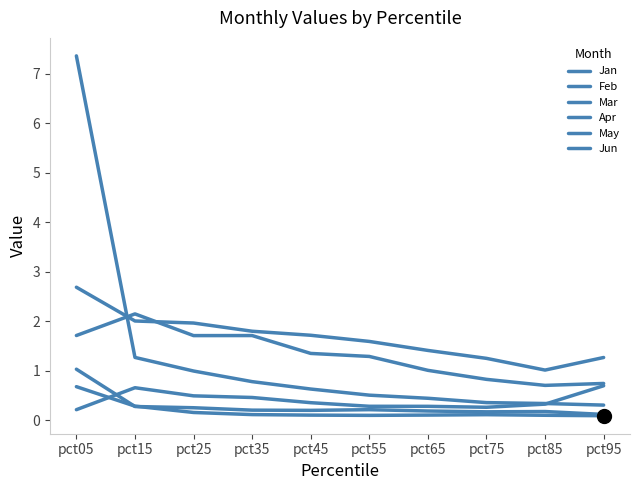

Which category has the highest value in the Apr series?

pct95